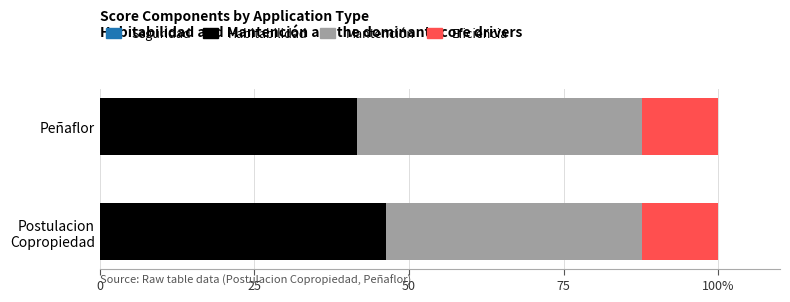

What is the value of the Seguridad bar at the 2nd from the left?

0.6